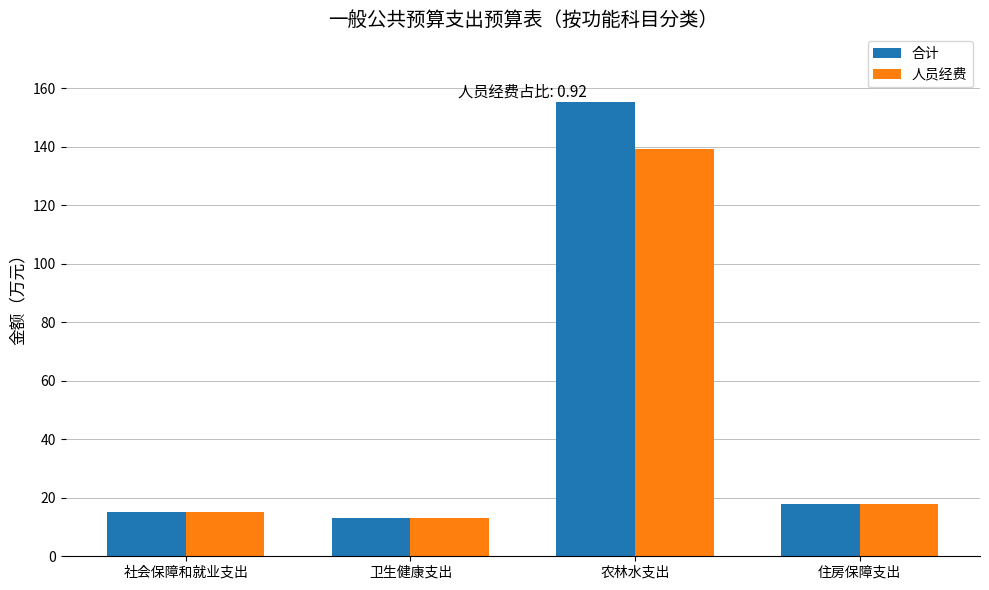

True or false: 合计 has a value of 24.2 at 住房保障支出.

False